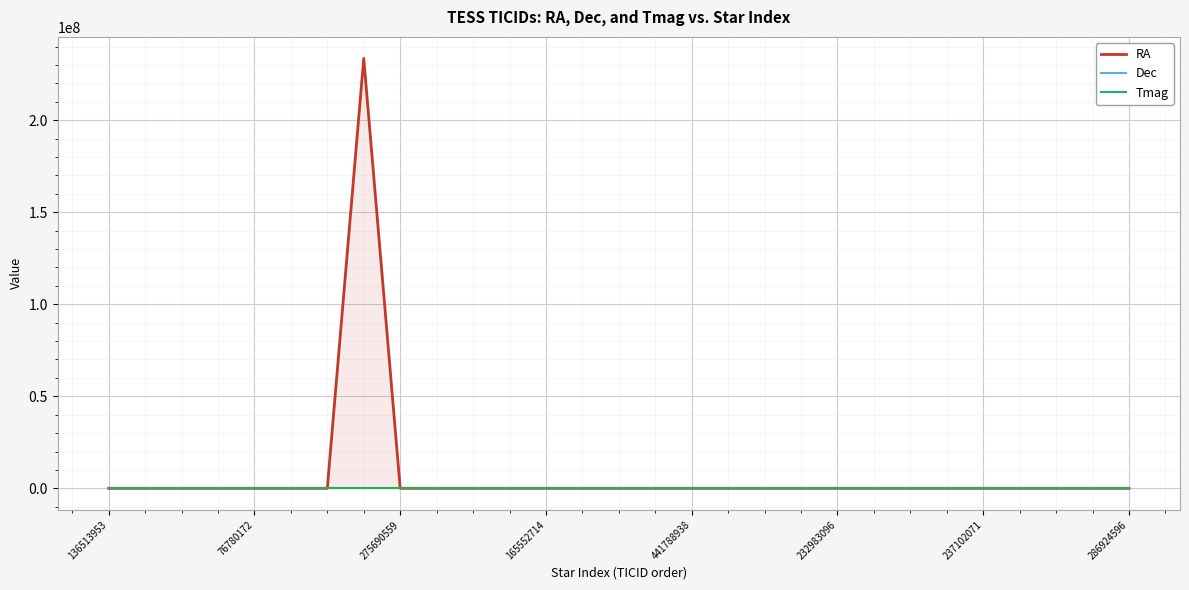

How many values in the RA series exceed 266?

15